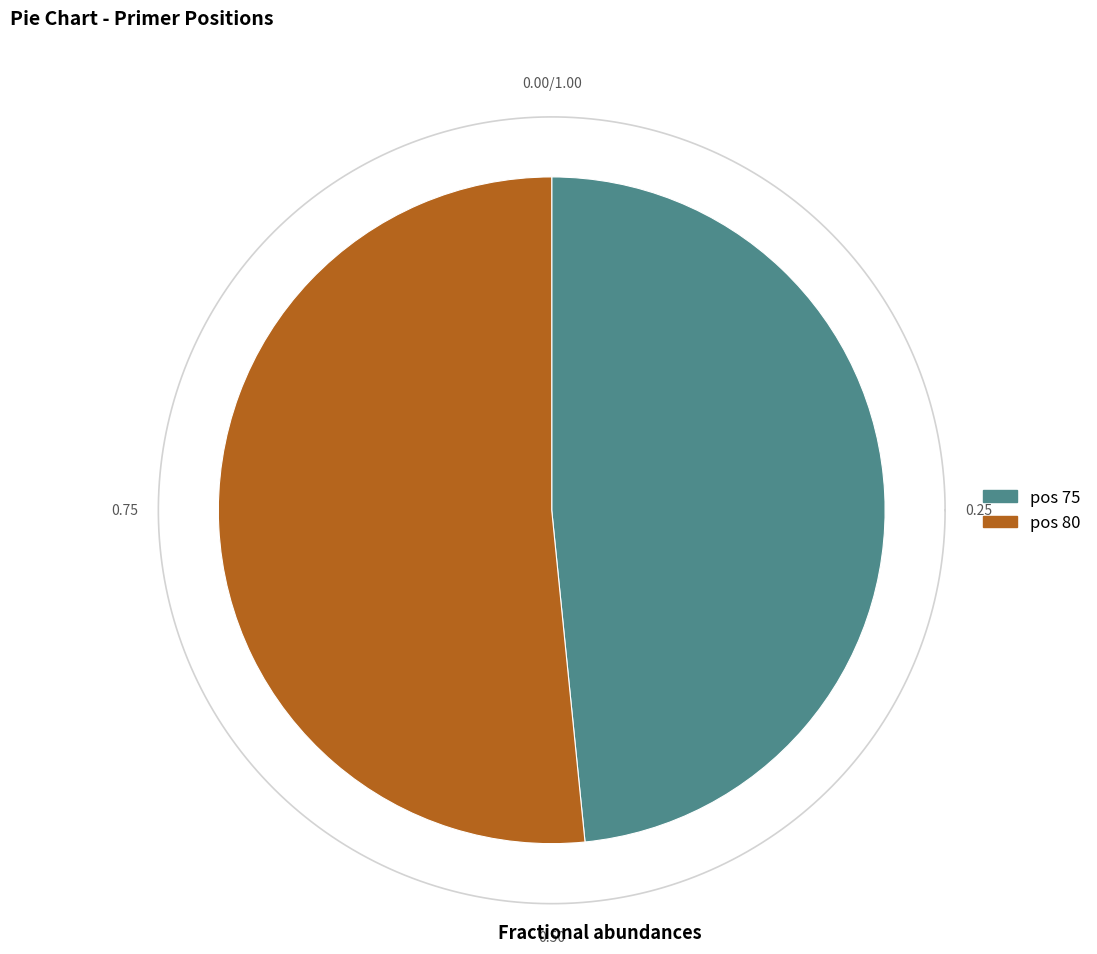

Which category has the smallest portion of the pie?

75